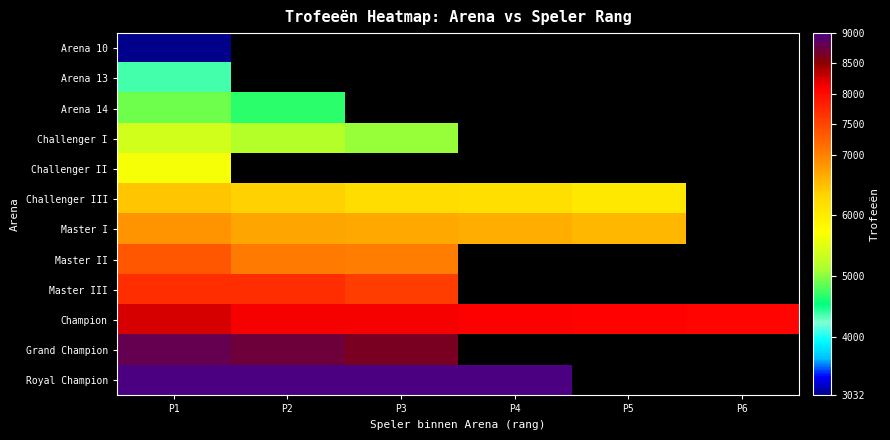

Which series has the largest total across all categories?

Champion